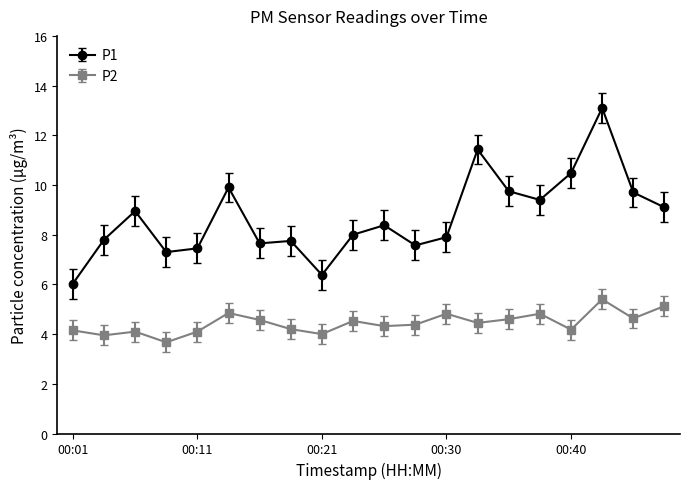

True or false: P2 and P1 intersect in this chart.

False